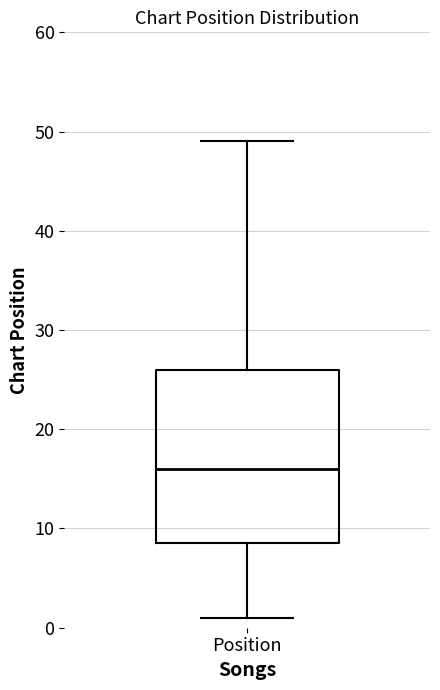

Where does the upper whisker of the box for Position end on the y-axis? The values are not printed on the chart, so give them approximately, as read against the axis.

49